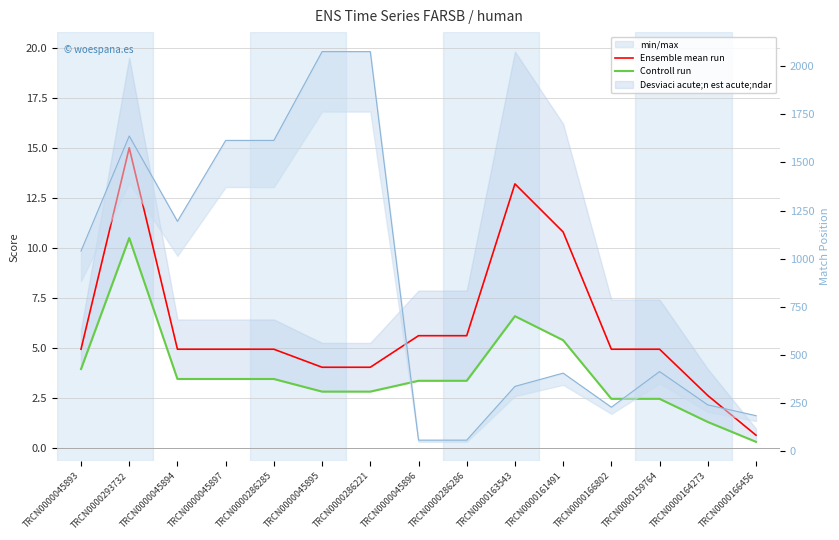

At which label does Controll run reach its peak?

TRCN0000293732